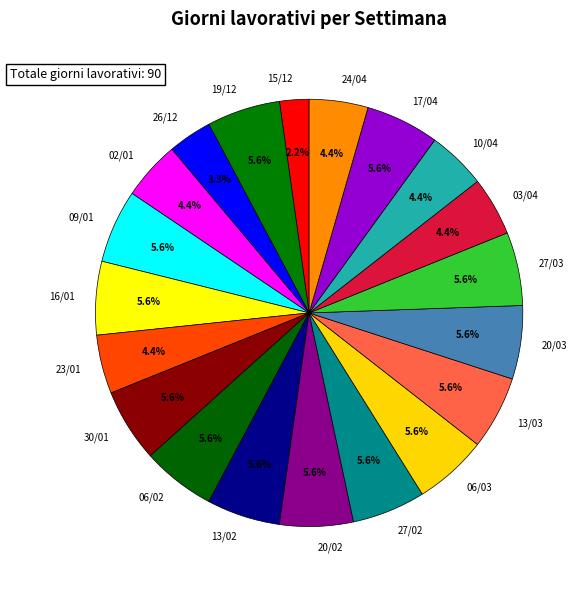

What percentage is the 30/01 slice, to the nearest percent?

6%